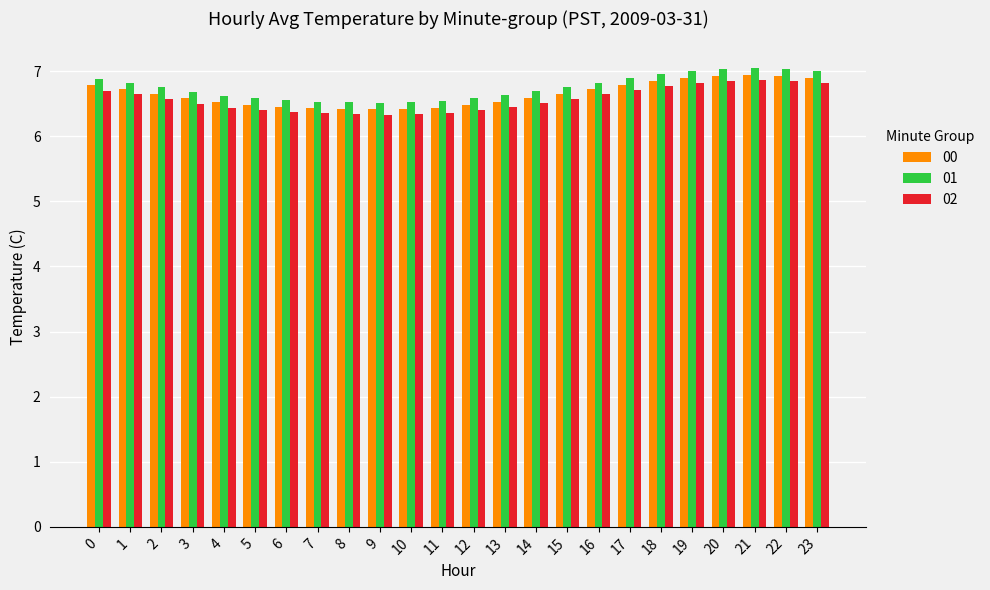

Count the 00 values in the range 6 to 7.

24